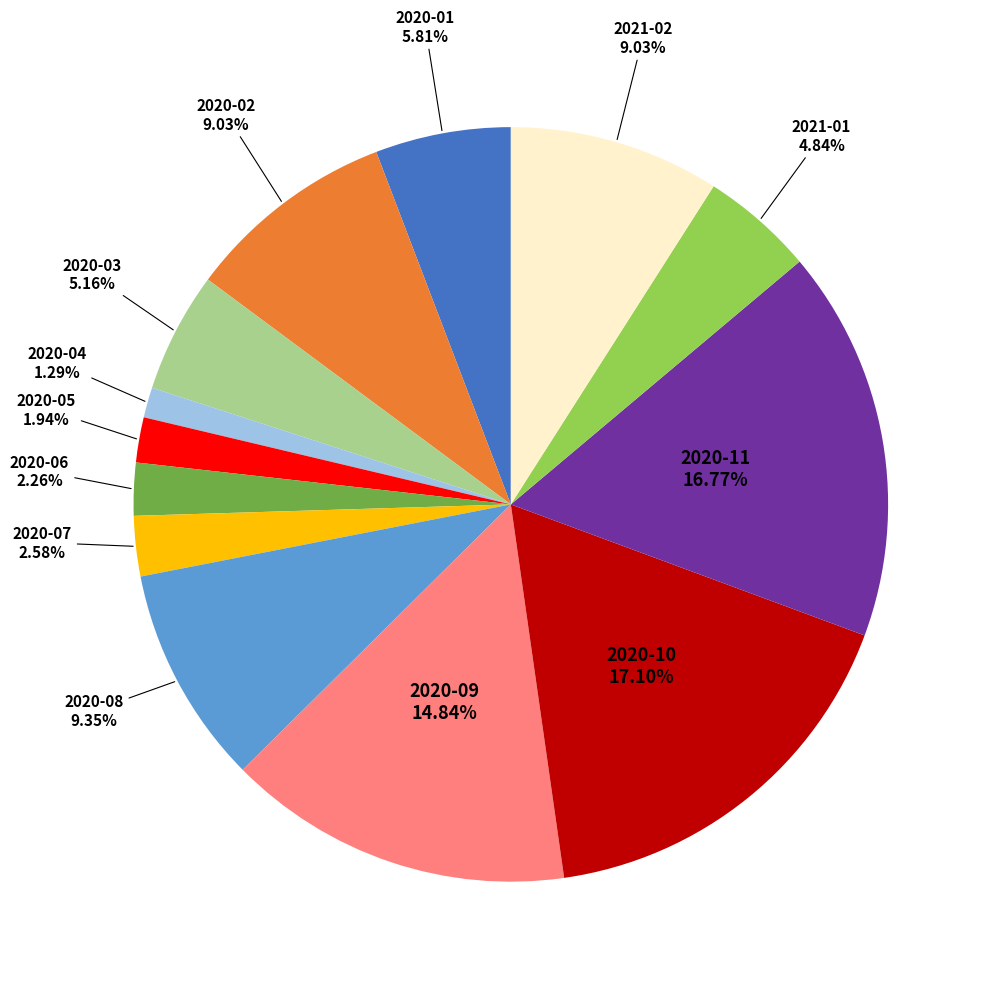

Is there a majority slice in this chart?

No